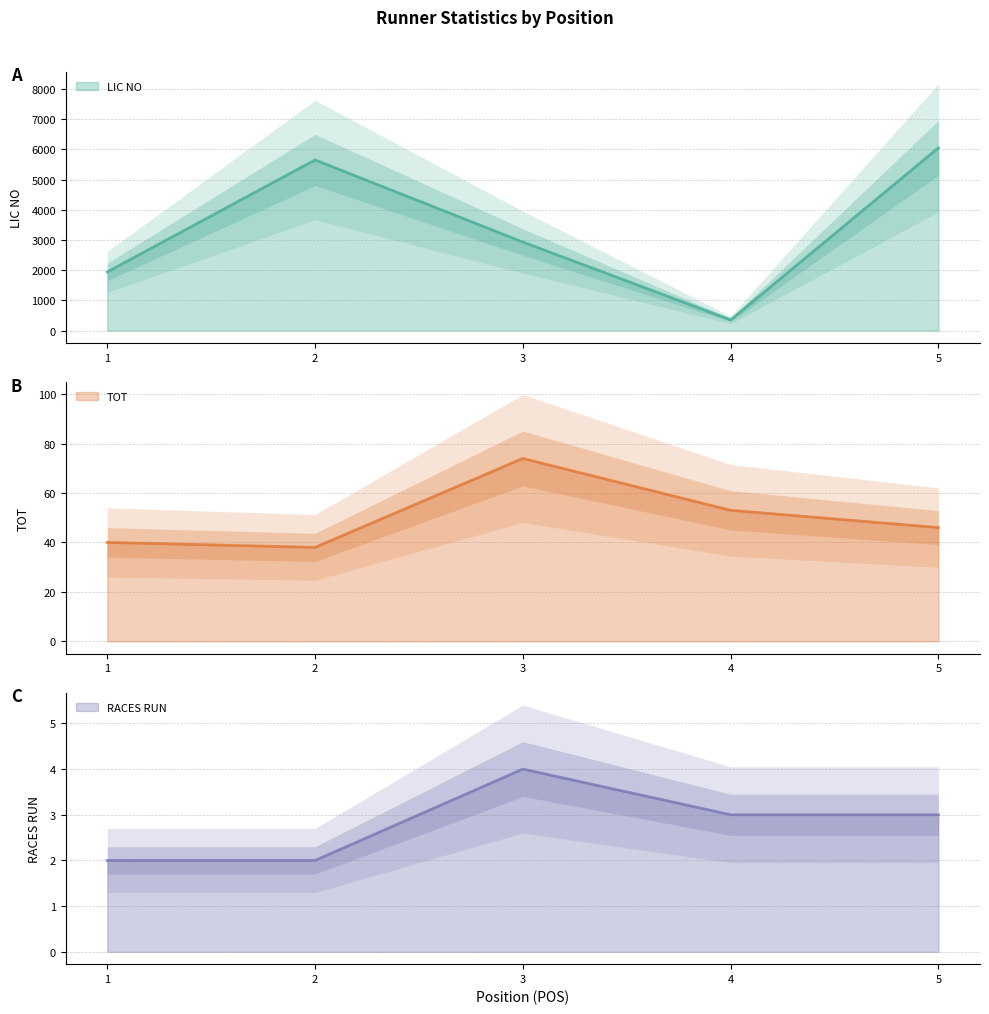

True or false: TOT has a value of 46 at 5.

True